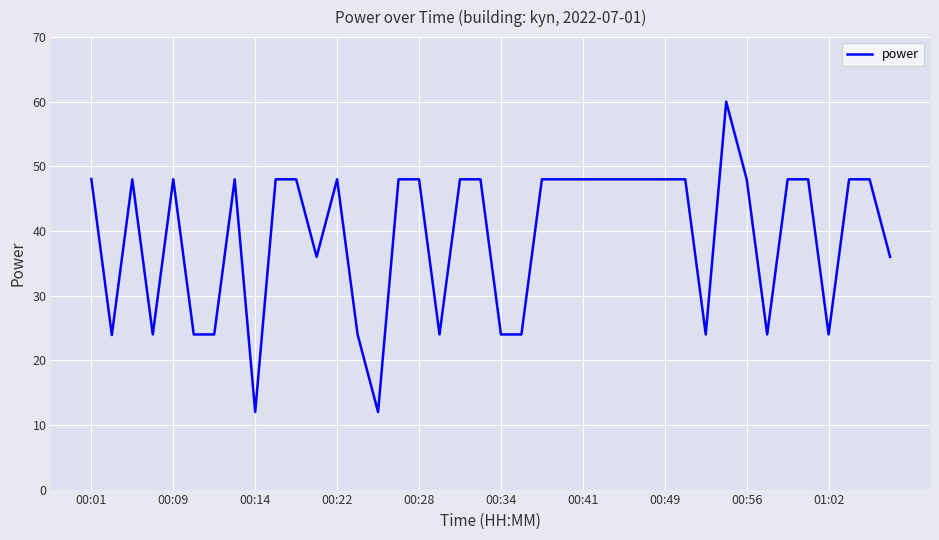

What is the smallest value displayed?

12.0